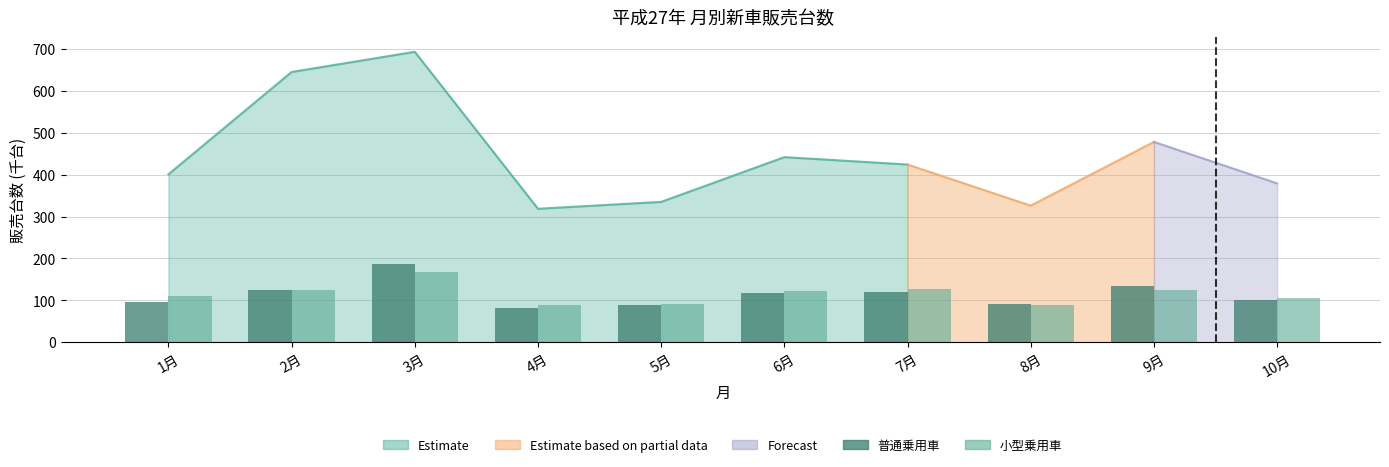

Where does the 普通乗用車 series first go above 116?

2月